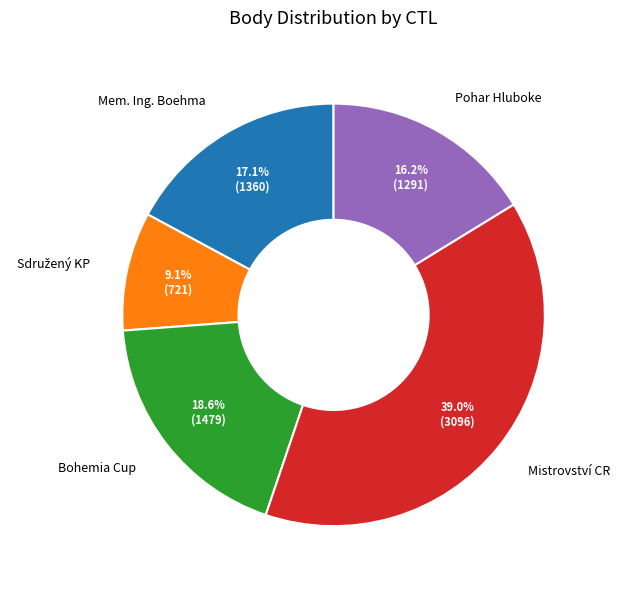

Approximately how many times larger is the value at Pohar Hluboke compared to Mem. Ing. Boehma?

0.9